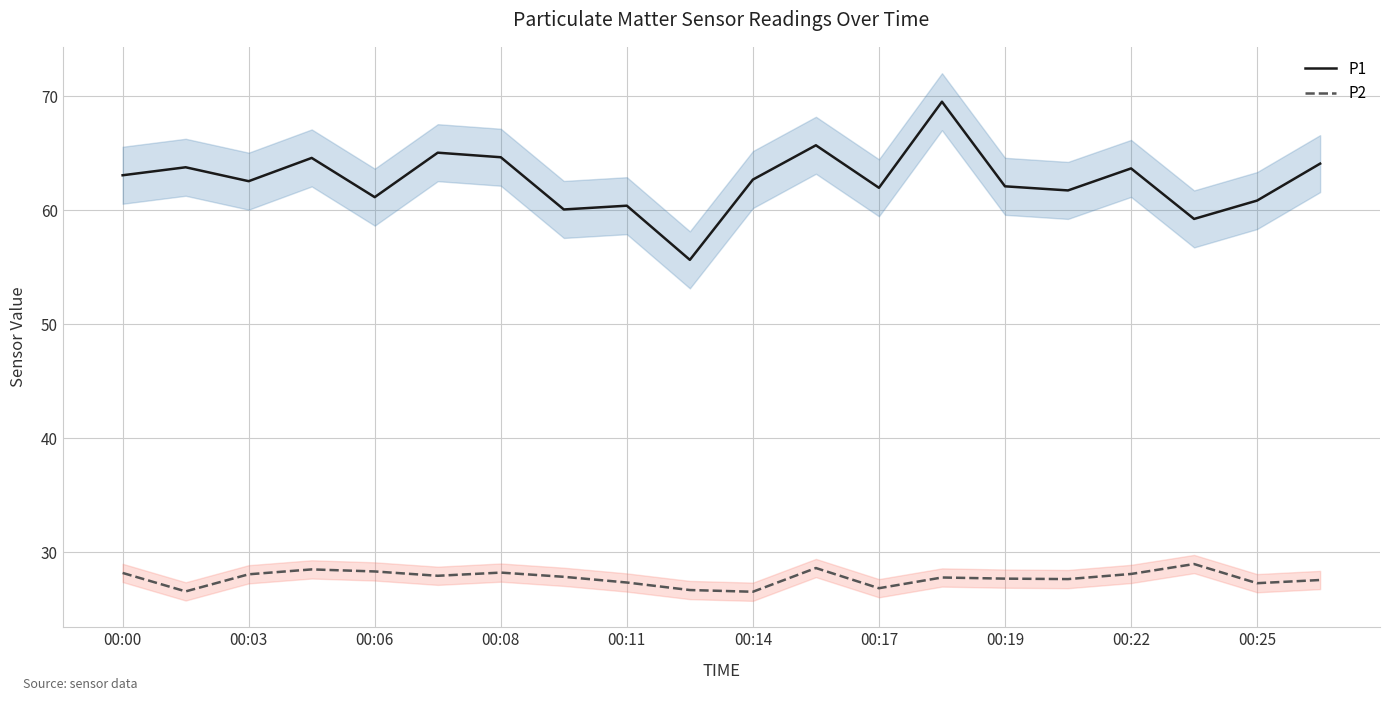

How many interior local peaks does the P1 series have?

7